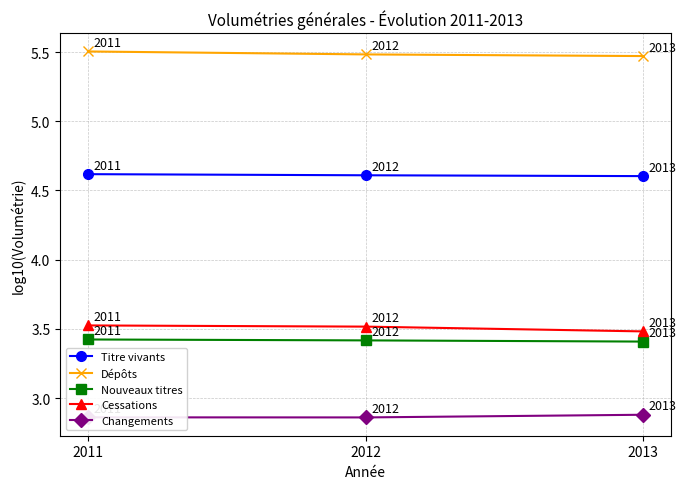

What value does the Titre vivants series have at 2013?

4.6